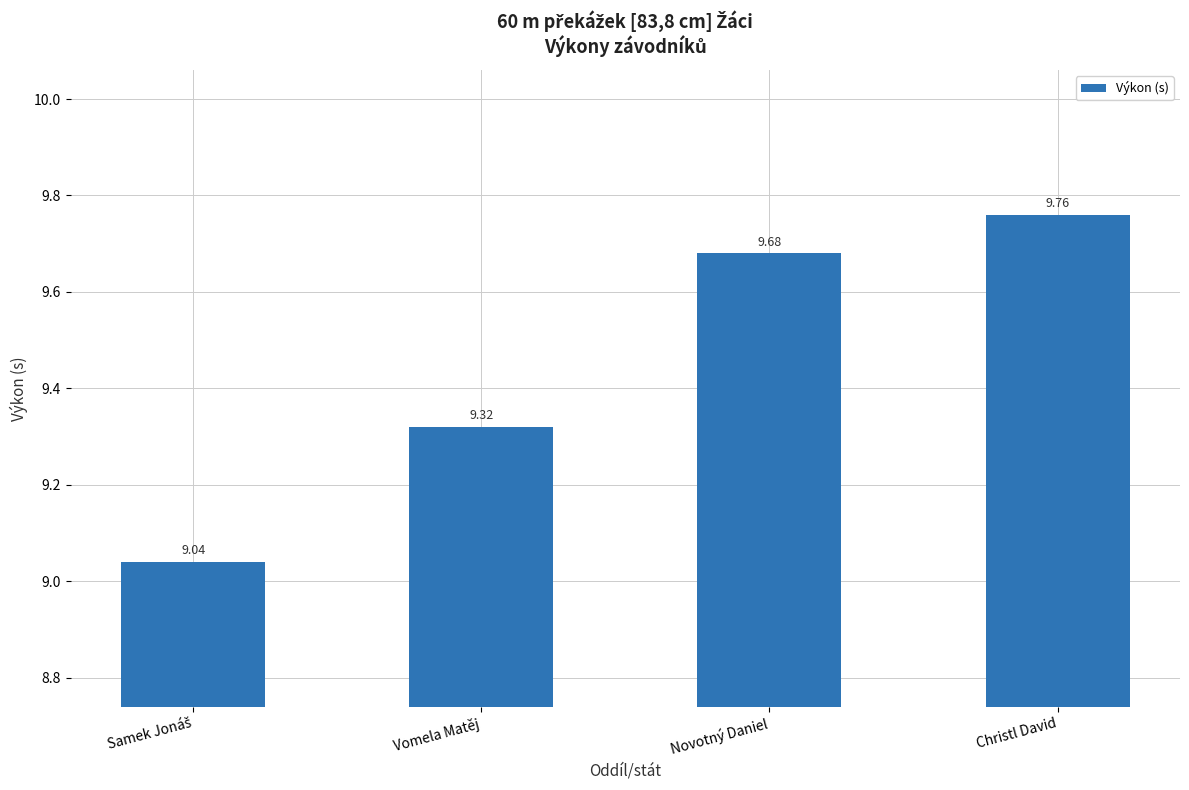

What is the change in value from Vomela Matěj to Novotný Daniel?

+0.4